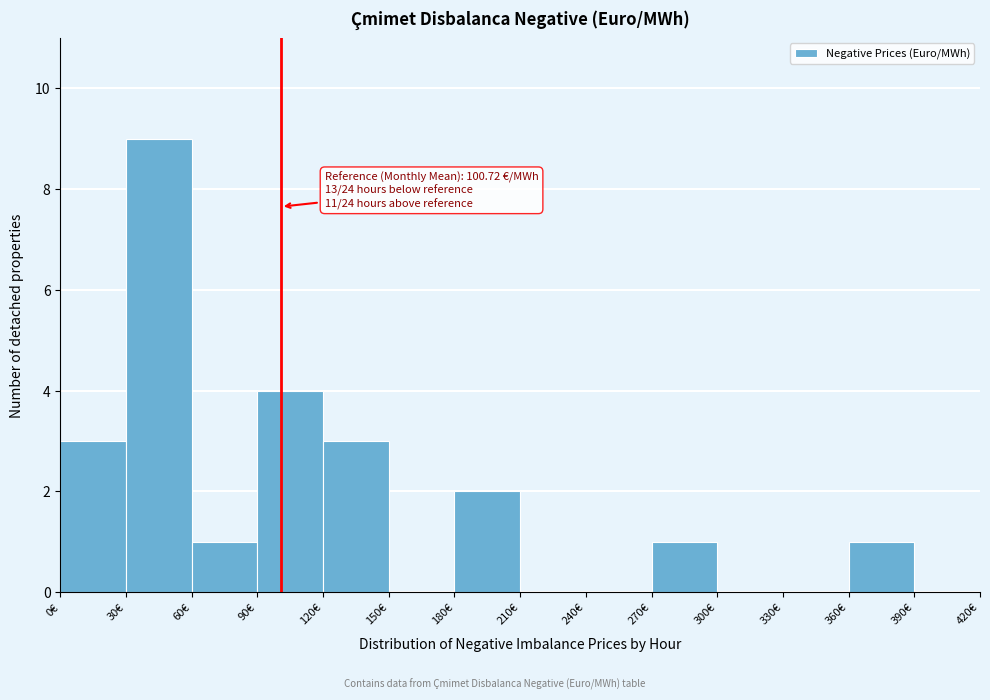

Over which range of the x-axis is the bar tallest?

30 to 60